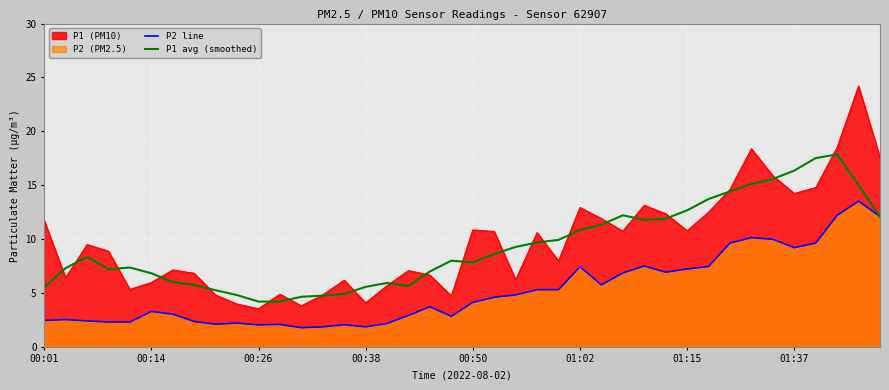

The P2 line series shows 1.9 at 00:38. True or false?

True